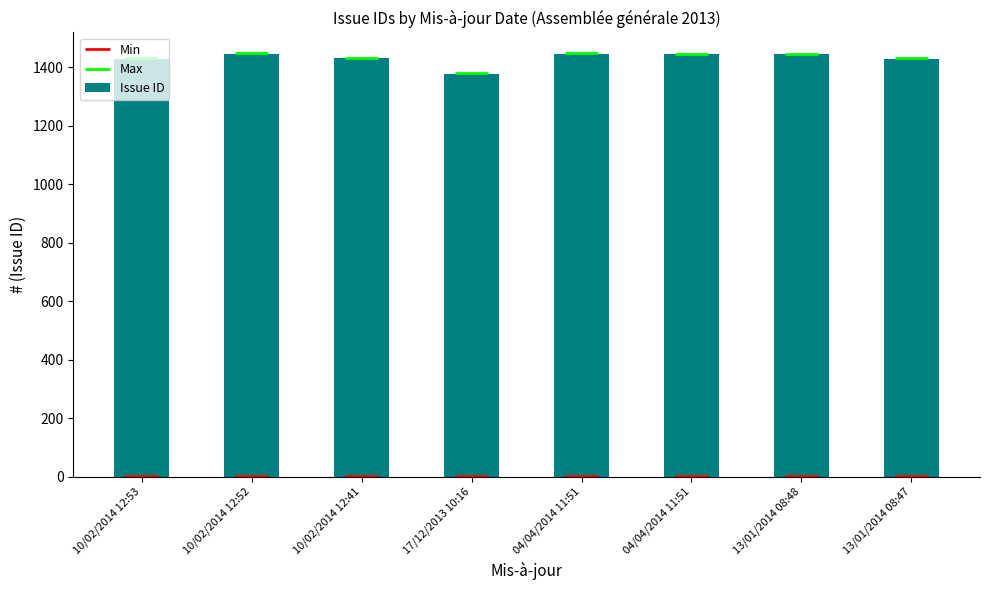

At which label does the data first exceed 1444?

10/02/2014 12:52